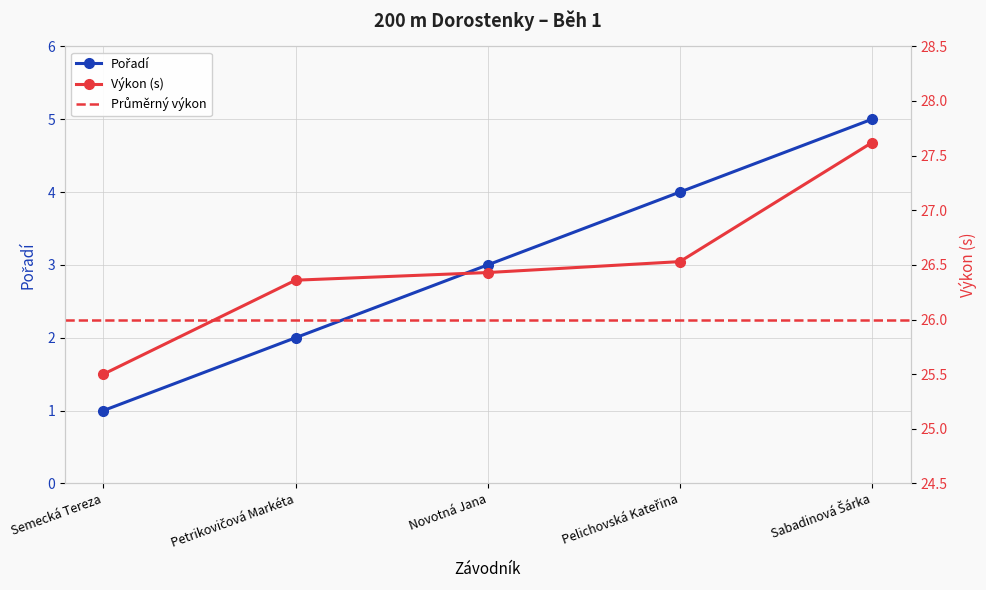

What is the minimum value shown in the chart?

1.0